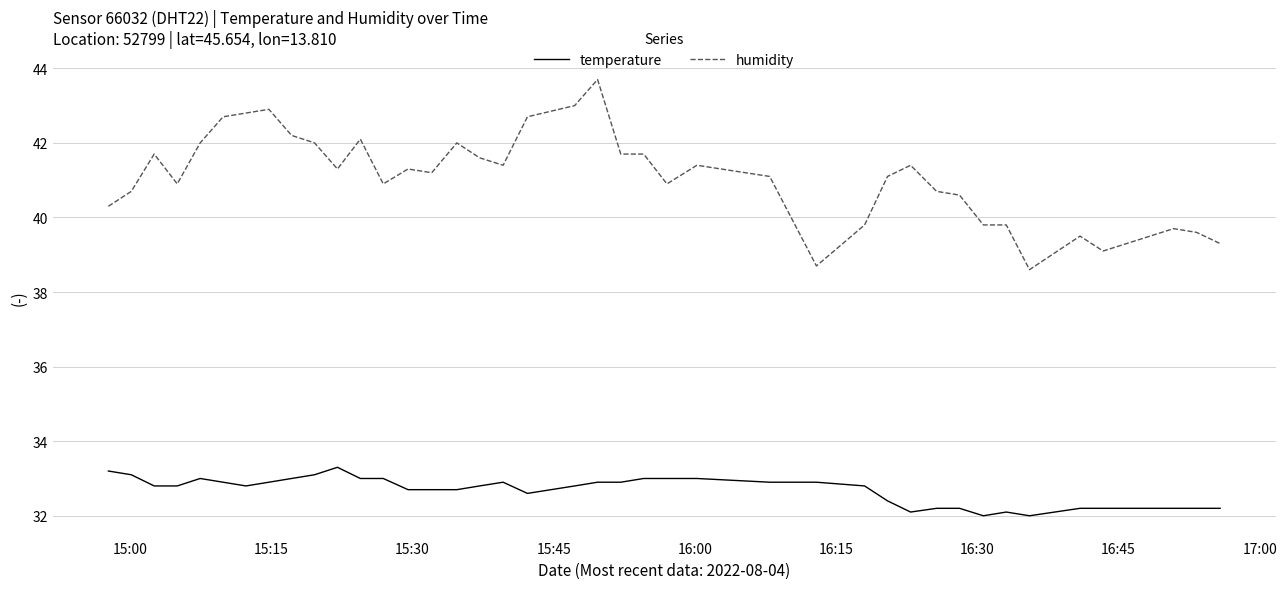

True or false: humidity has more than 0 interior local peaks.

True